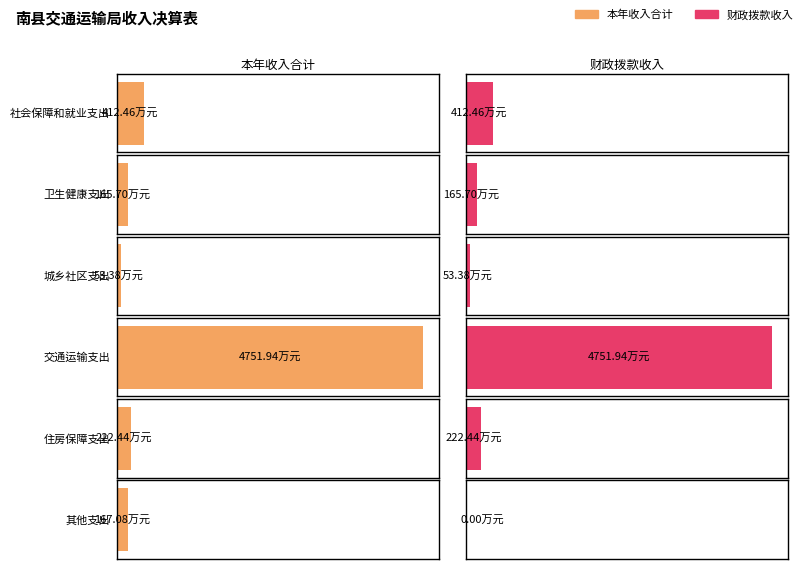

Reading left to right, list all the values displayed in this chart.

本年收入合计: 社会保障和就业支出=412.5	卫生健康支出=165.7	城乡社区支出=53.4	交通运输支出=4751.9	住房保障支出=222.4	其他支出=167.1
财政拨款收入: 社会保障和就业支出=412.5	卫生健康支出=165.7	城乡社区支出=53.4	交通运输支出=4751.9	住房保障支出=222.4	其他支出=0.0